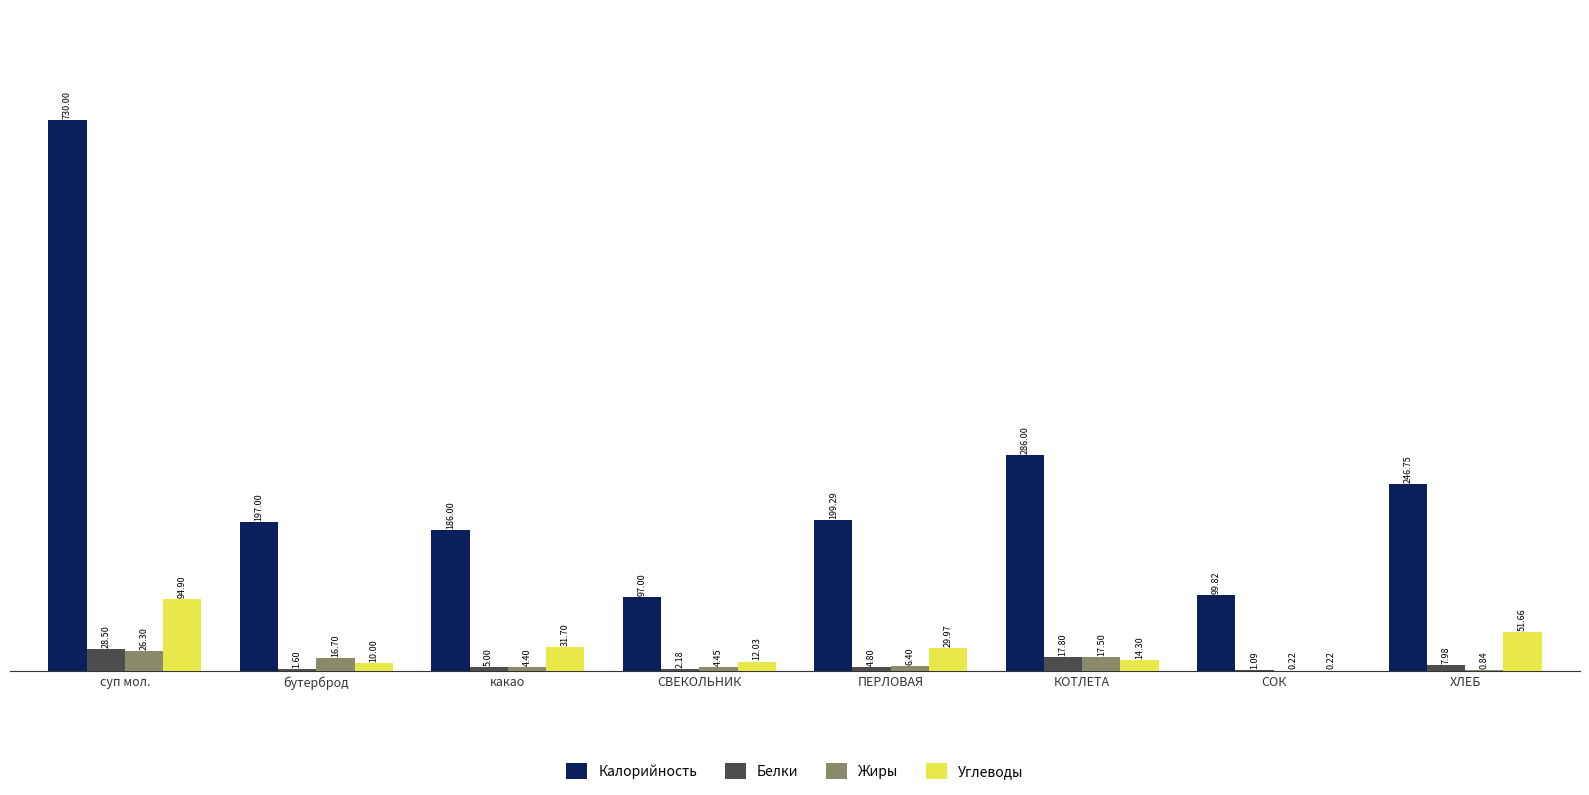

What is the sum of all Белки values?

69.0